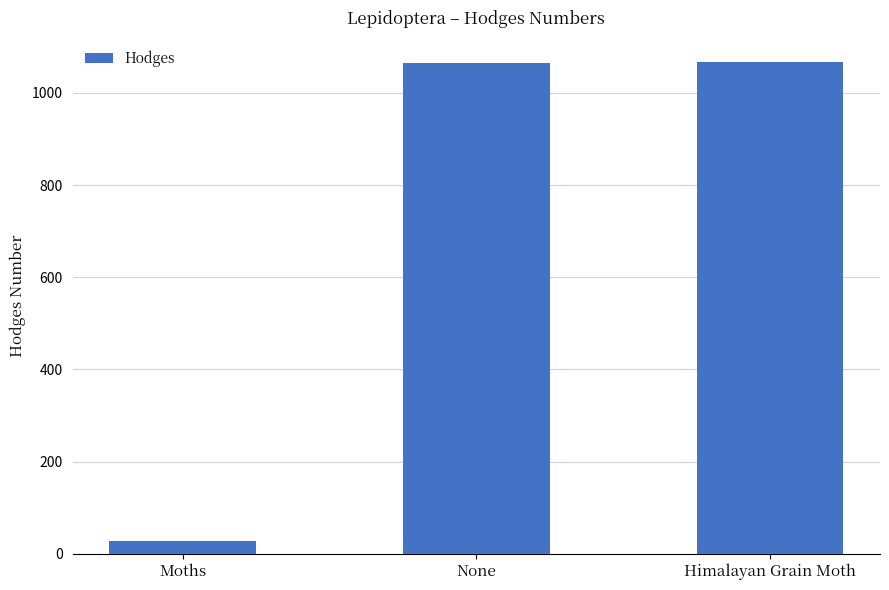

What is the difference between the values at None and Himalayan Grain Moth?

1